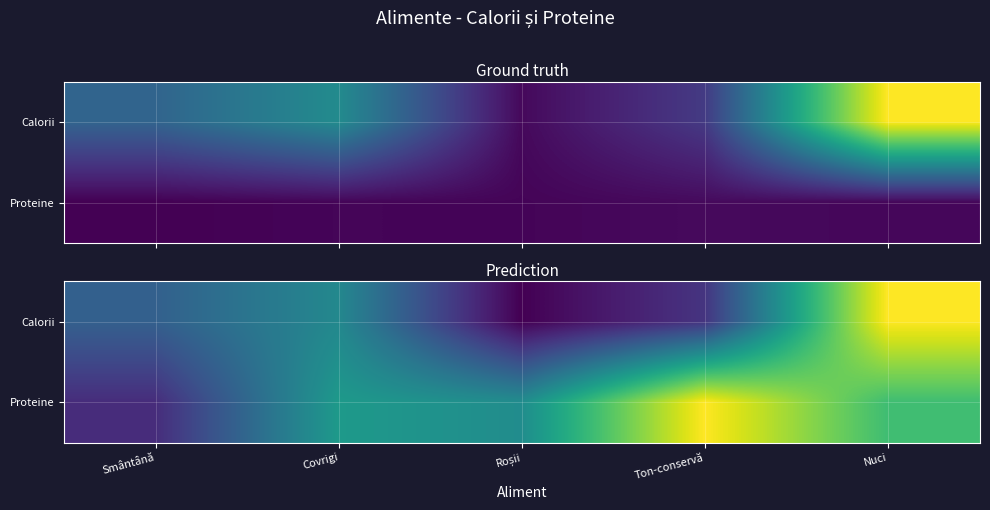

Count the number of data series in this chart.

2